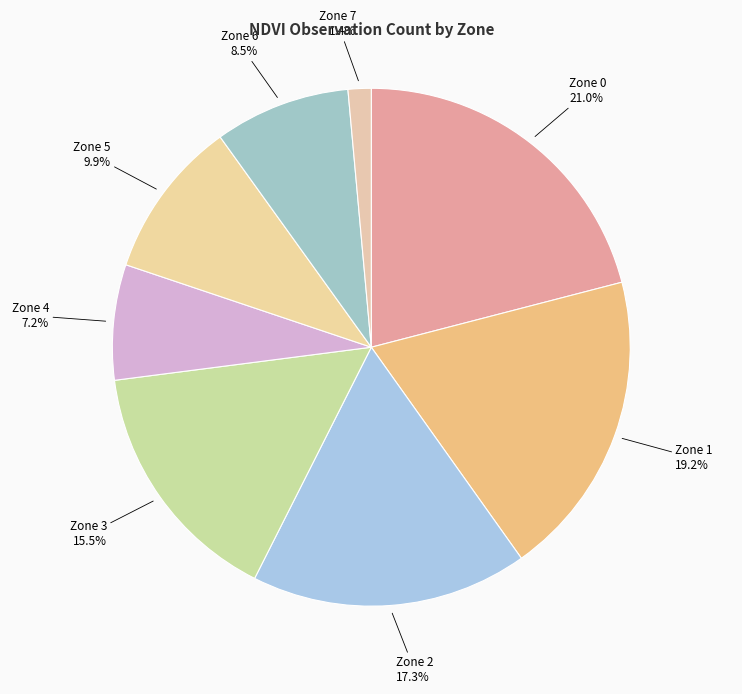

Rank the categories by value from lowest to highest.

Zone 7, Zone 4, Zone 6, Zone 5, Zone 3, Zone 2, Zone 1, Zone 0